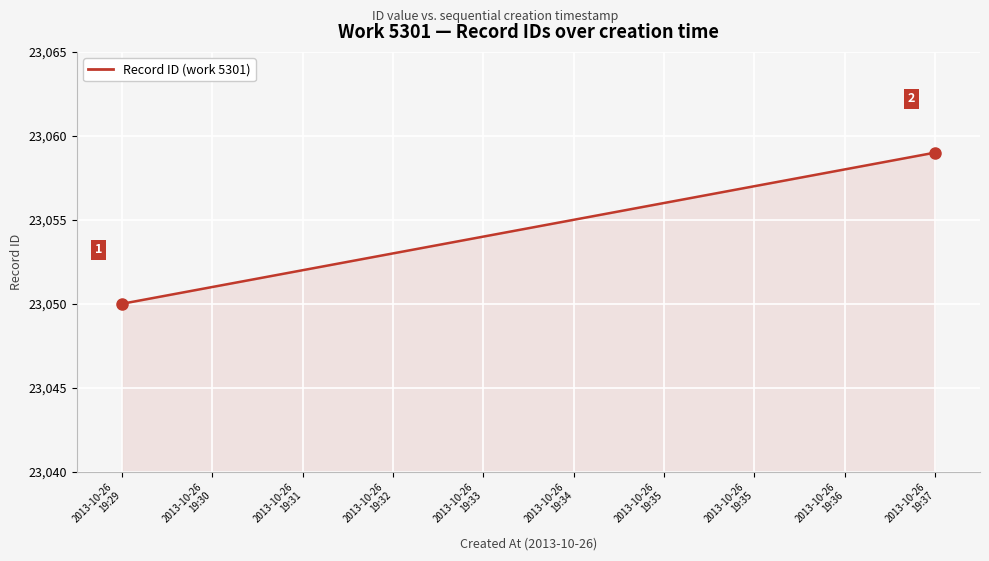

Between 2013-10-26
19:36 and 2013-10-26
19:29, which is larger?

2013-10-26
19:36